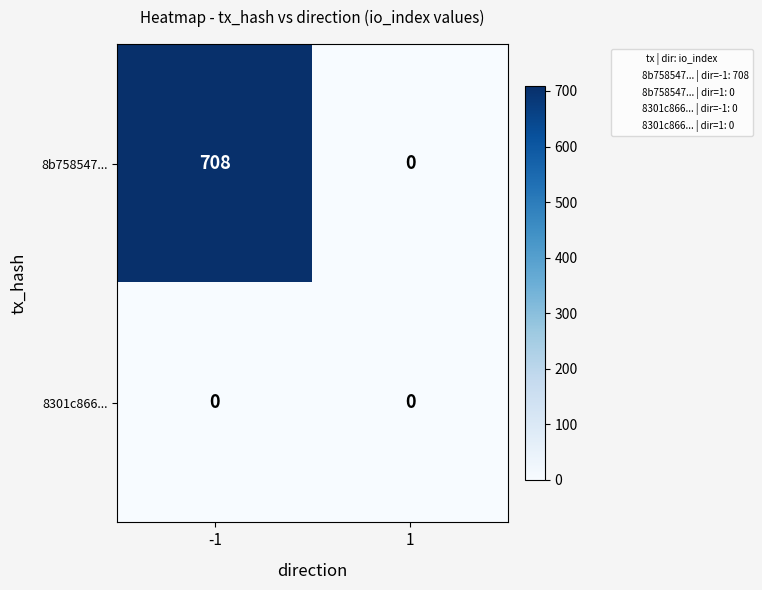

What is the maximum value shown in the chart?

708